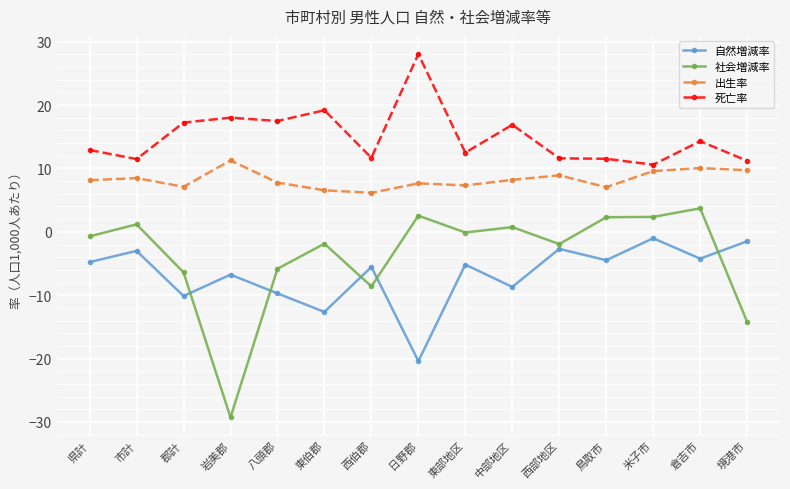

What is the difference between the maximum and minimum values in the 出生率 series?

5.1